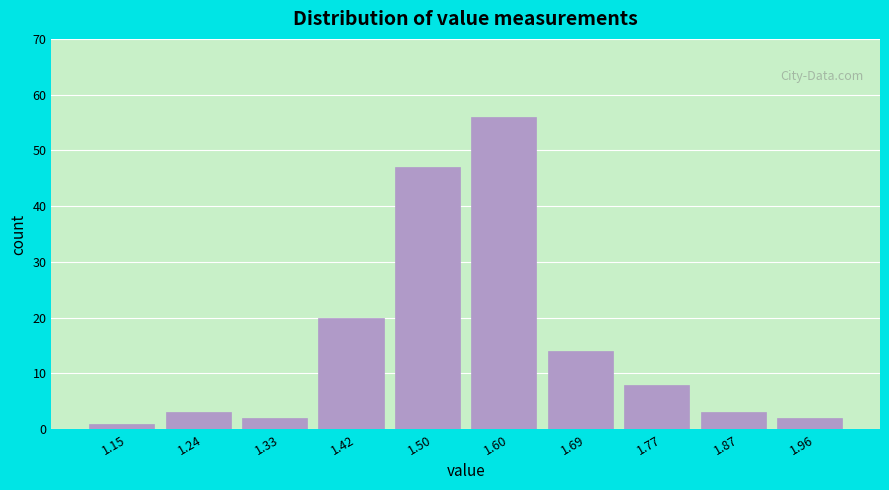

Reading left to right, list every bar in this chart as the range it spans on the x-axis followed by its height. The values are not printed on the chart, so give them approximately, as read against the axis.

1.10 to 1.19: 1
1.19 to 1.28: 3
1.28 to 1.37: 2
1.37 to 1.46: 20
1.46 to 1.55: 47
1.55 to 1.64: 56
1.64 to 1.73: 14
1.73 to 1.82: 8
1.82 to 1.91: 3
1.91 to 2.00: 2